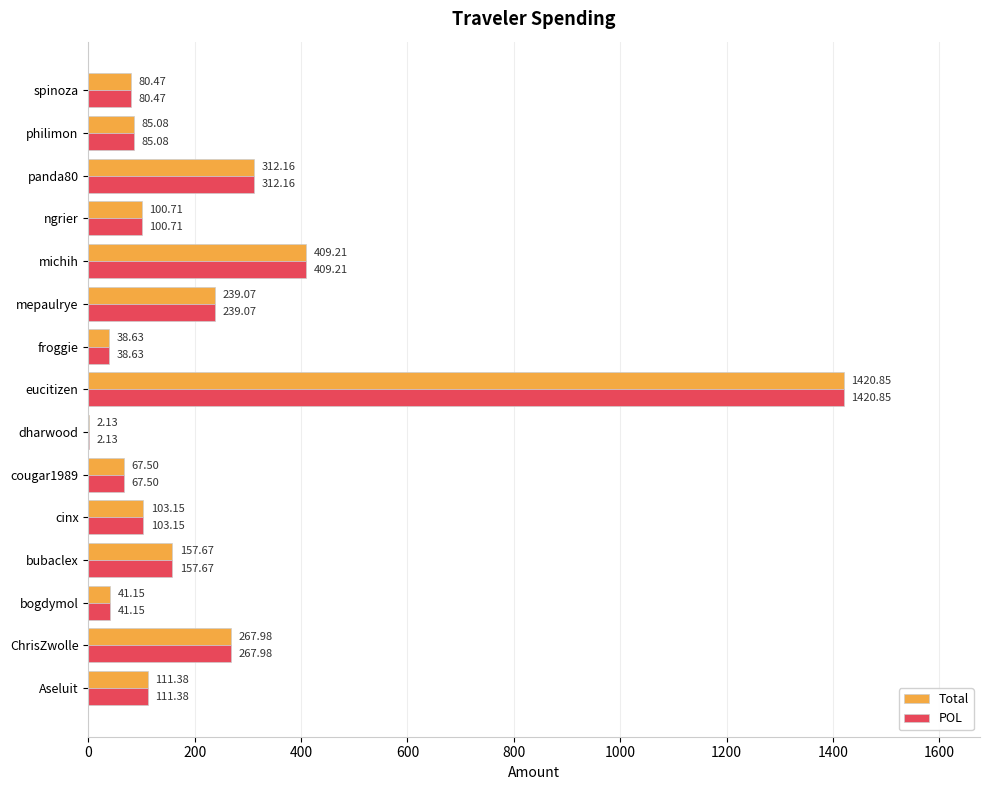

What is the sum of all POL values?

3437.1